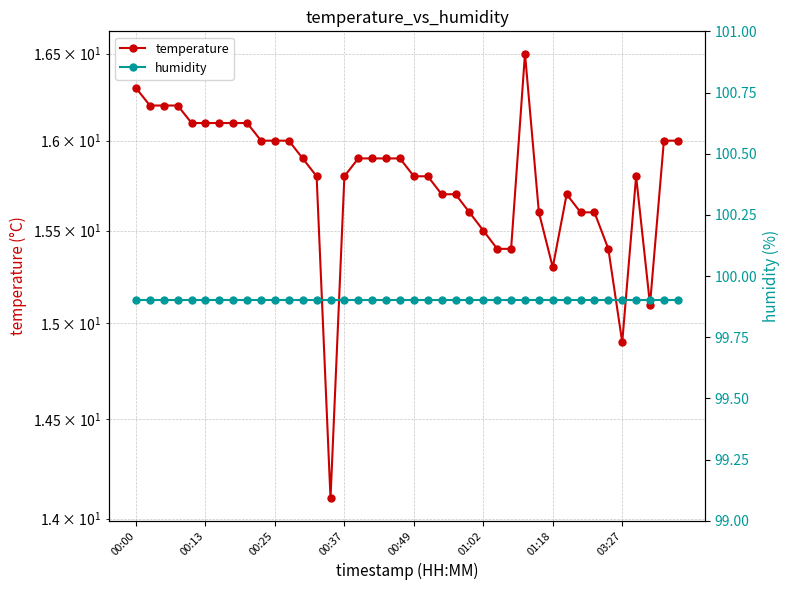

True or false: humidity and temperature intersect in this chart.

False